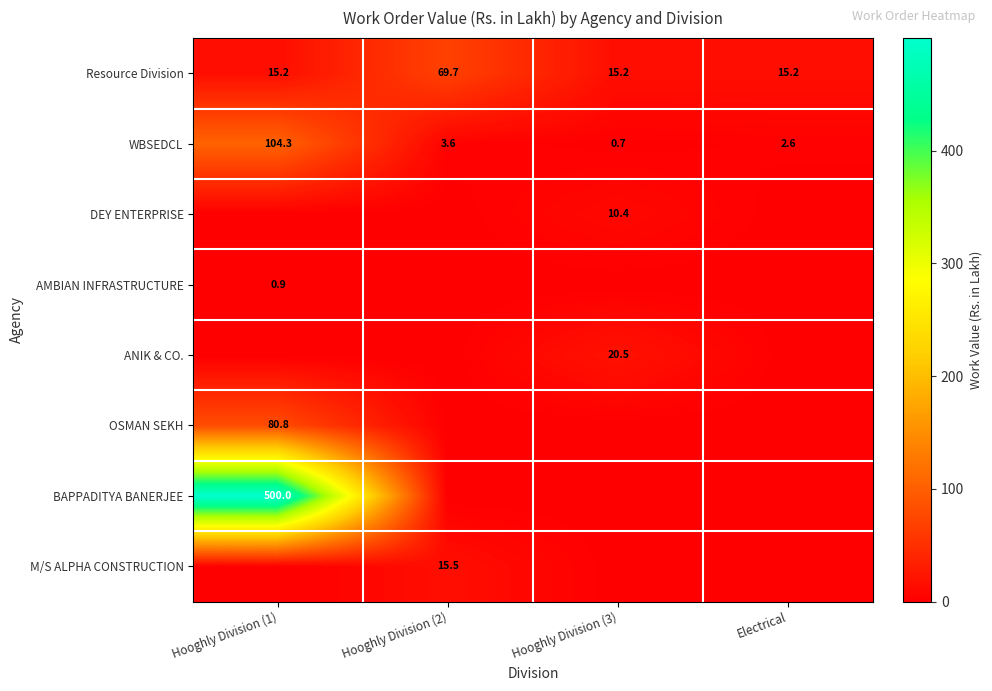

Count the number of categories in the chart.

4